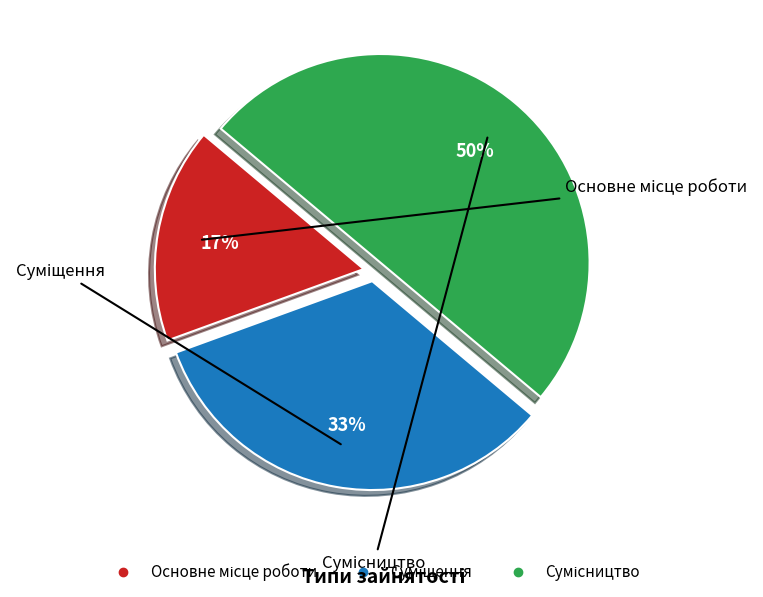

To the nearest percent, what is the average slice percentage?

33%